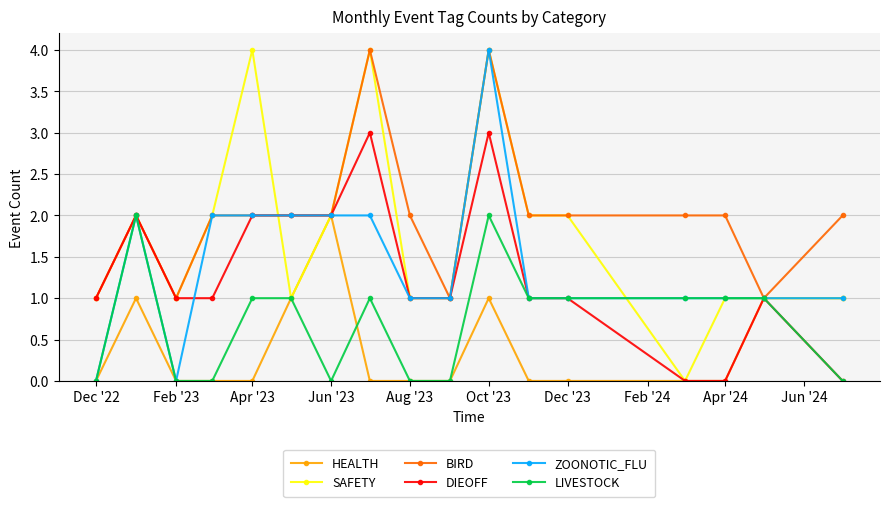

What is the maximum value shown in the chart?

4